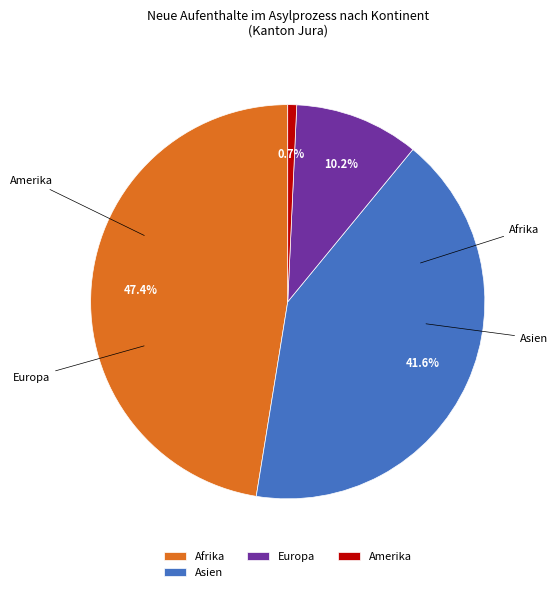

Between Europa and Asien, which is larger?

Asien